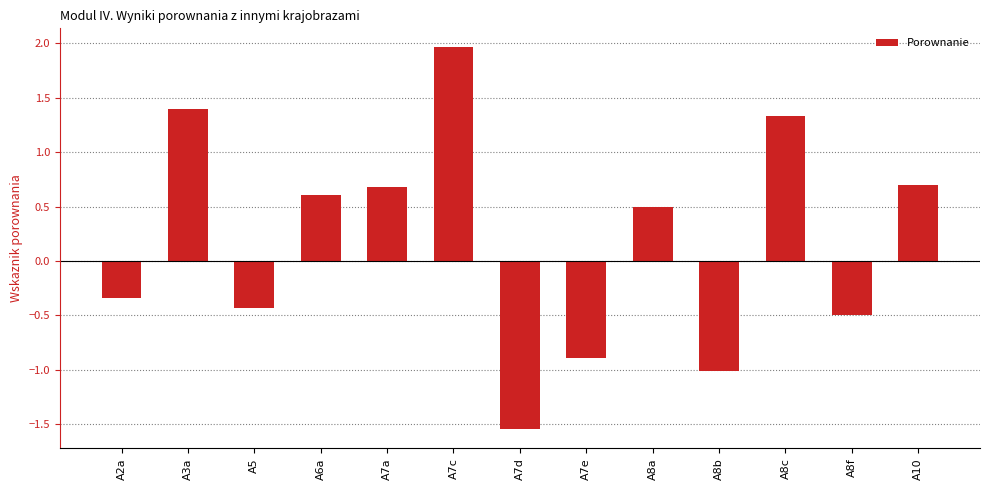

What is the sum of all values?

2.4